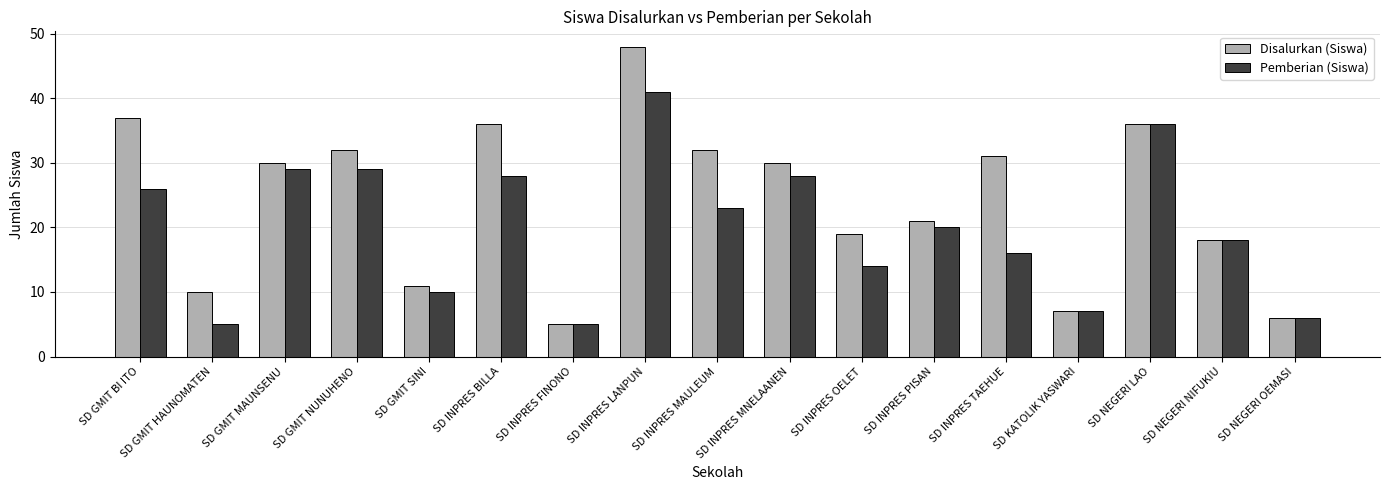

How many data points does each series have?

17